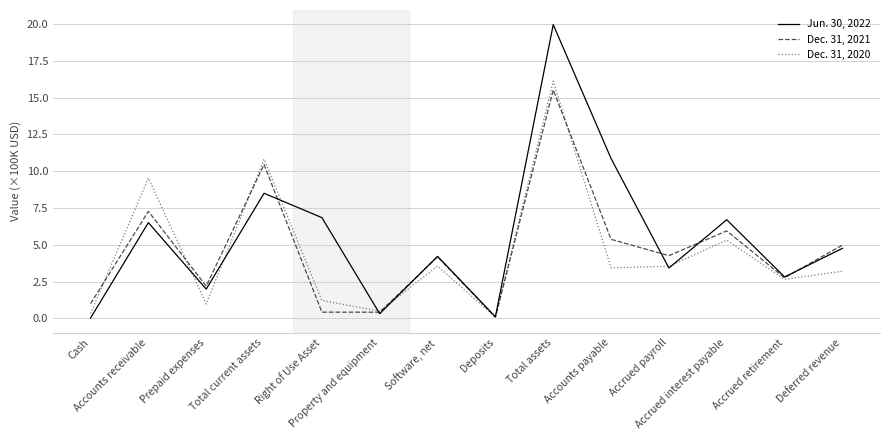

List the series in order of their peak value, highest first.

Jun. 30, 2022, Dec. 31, 2020, Dec. 31, 2021